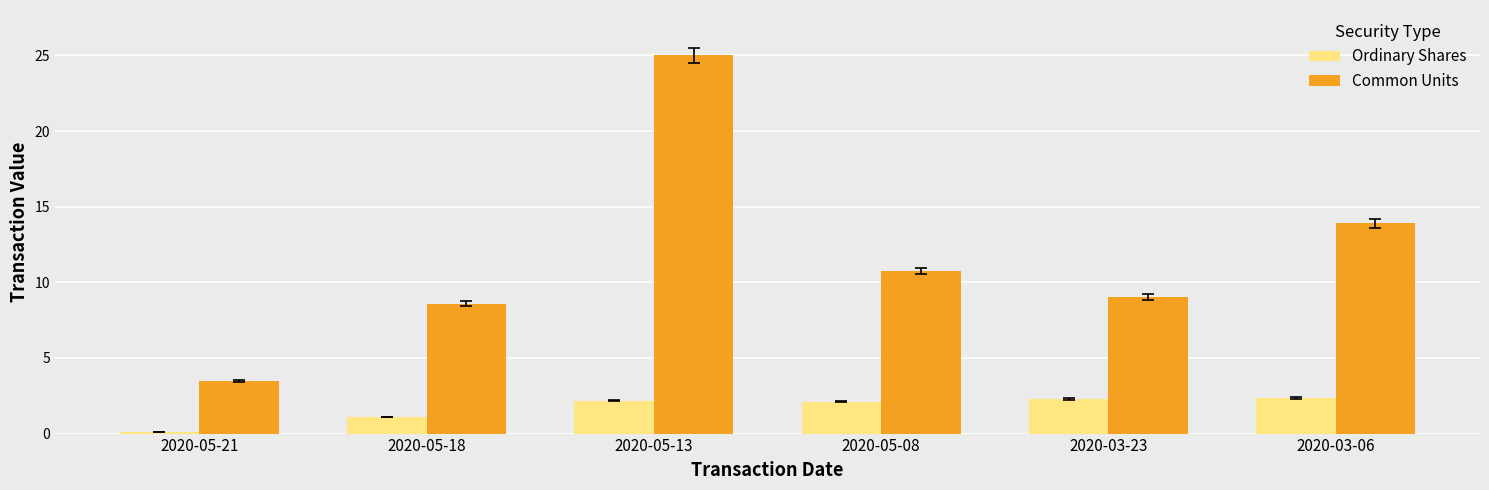

What is the difference between the maximum and minimum values in the Ordinary Shares series?

2.2